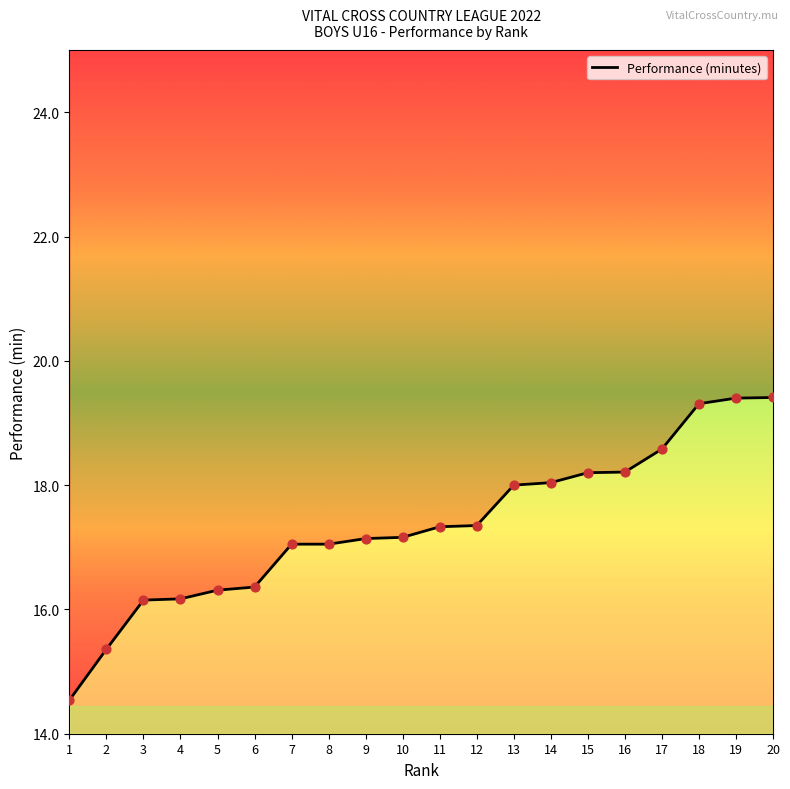

Which has a higher value, 18 or 5?

18